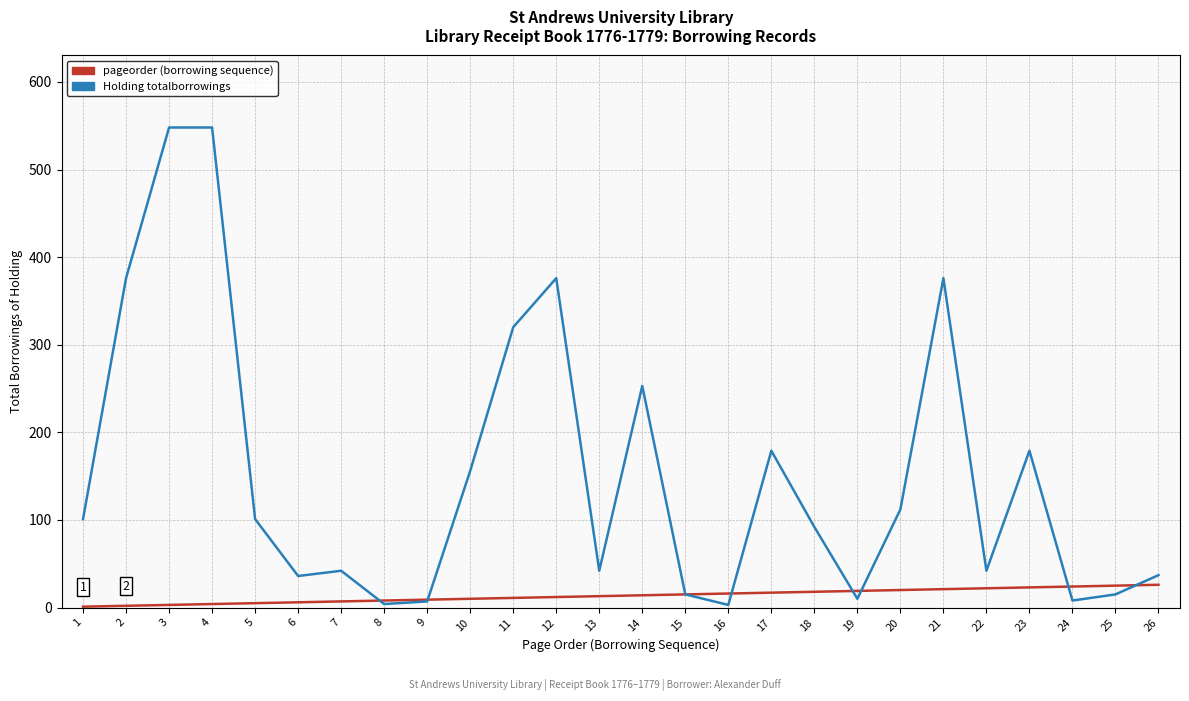

What is the greatest value displayed?

548